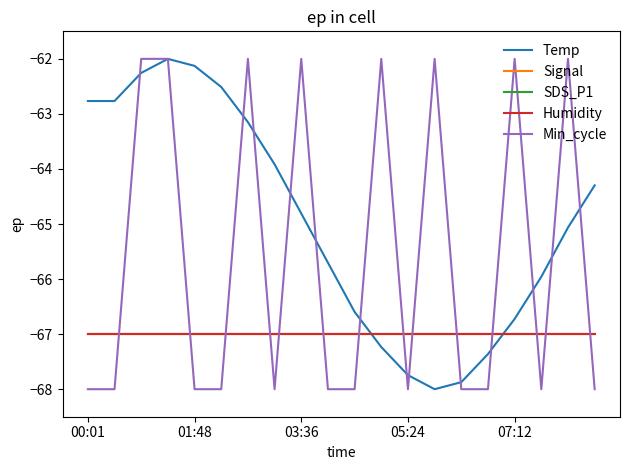

Does the chart have visible grid lines?

No